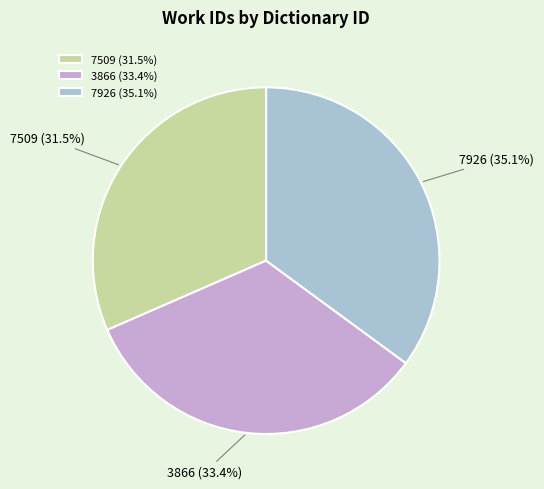

The 3866 slice represents 33% of the pie. True or false?

True